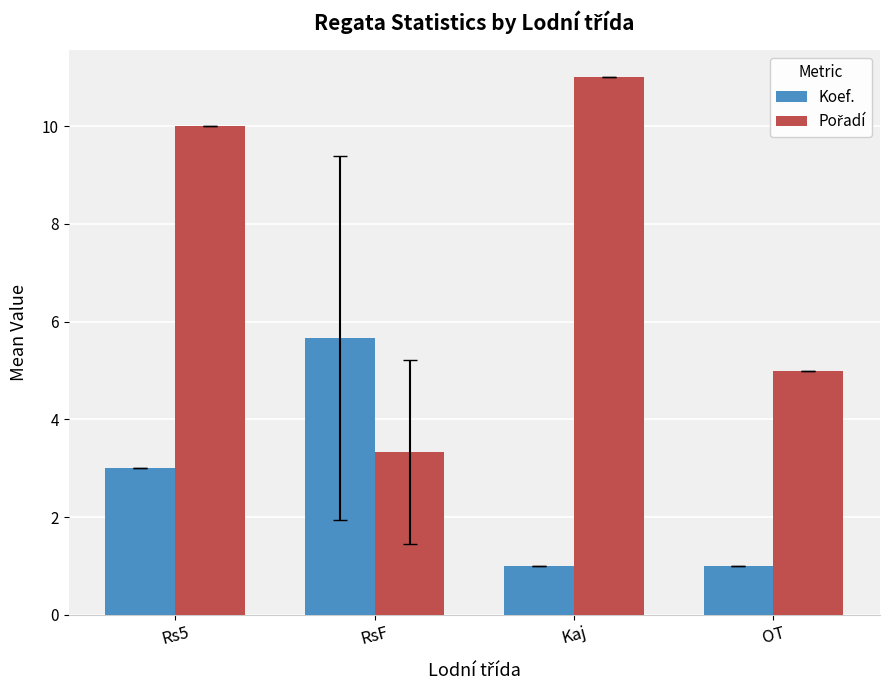

Count the number of data series in this chart.

2